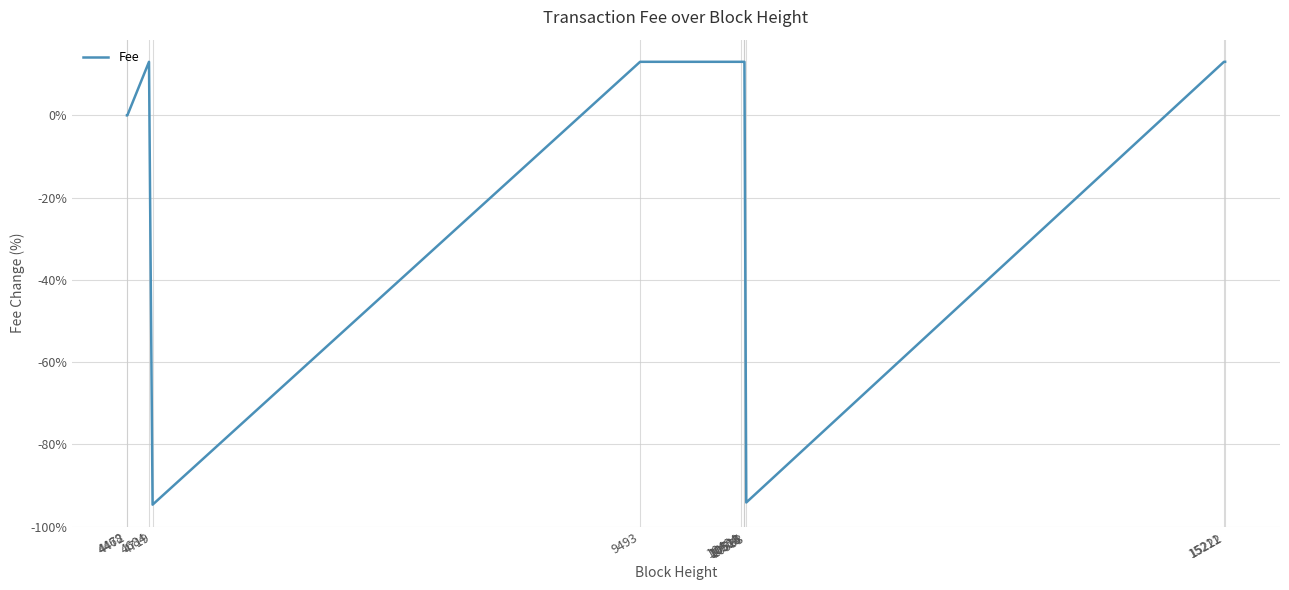

What is the maximum value shown in the chart?

13.0